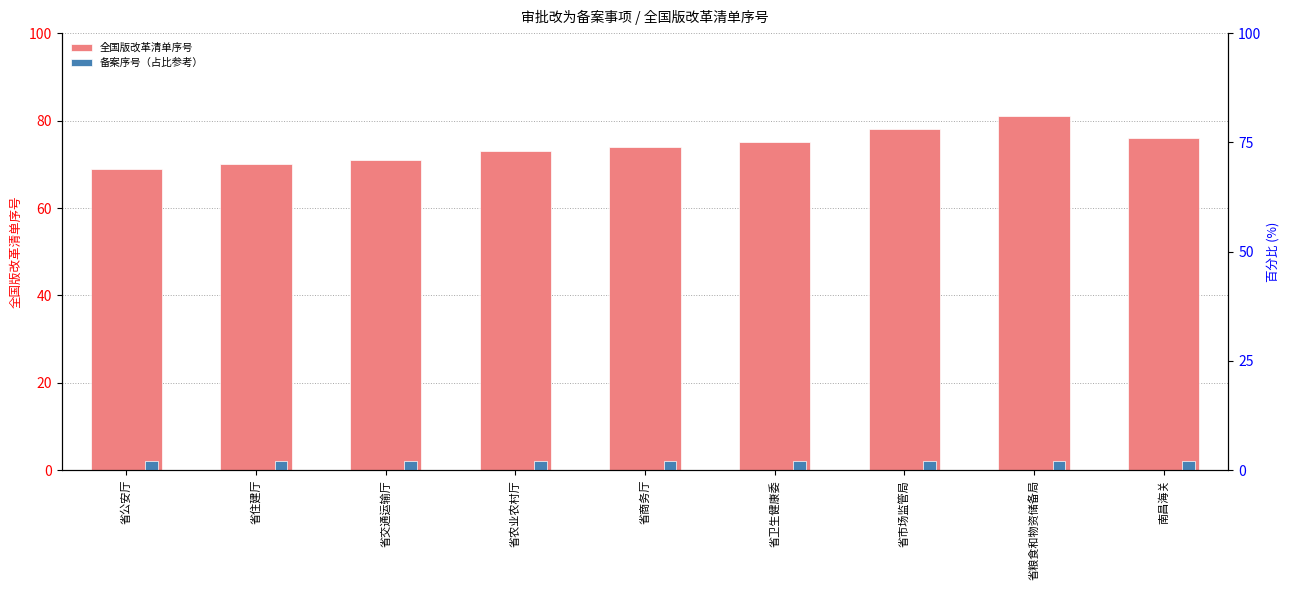

What is the lowest value of the 备案序号（占比参考） series?

2